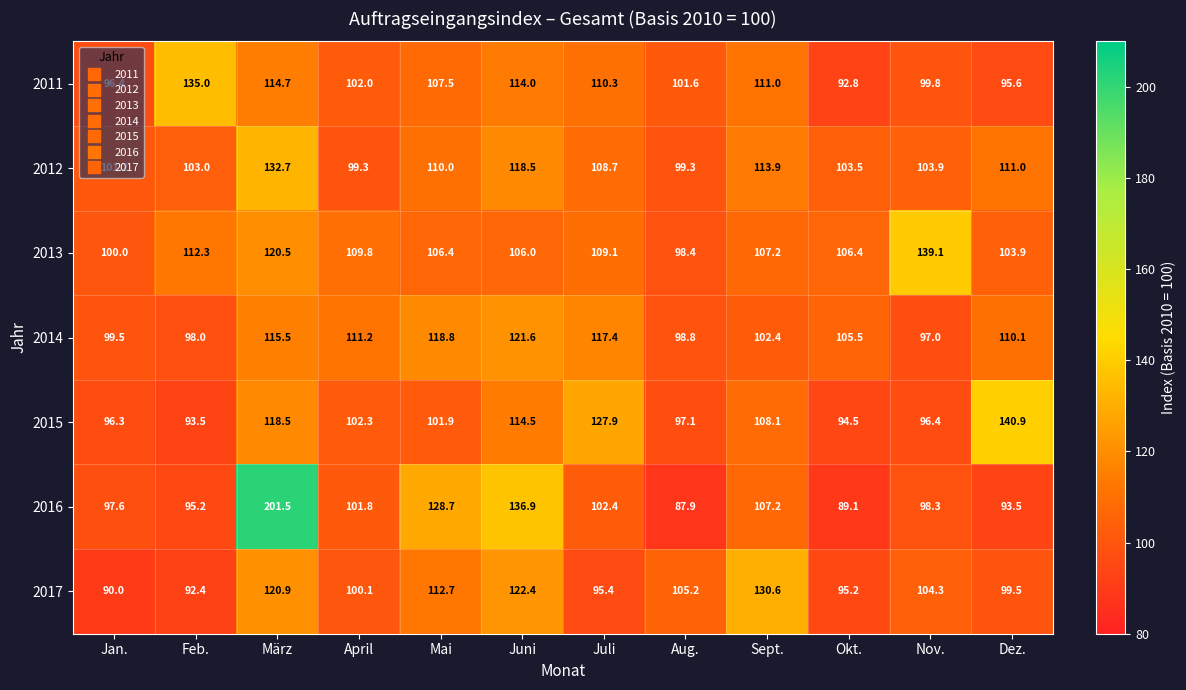

How many categories are shown in the chart?

12